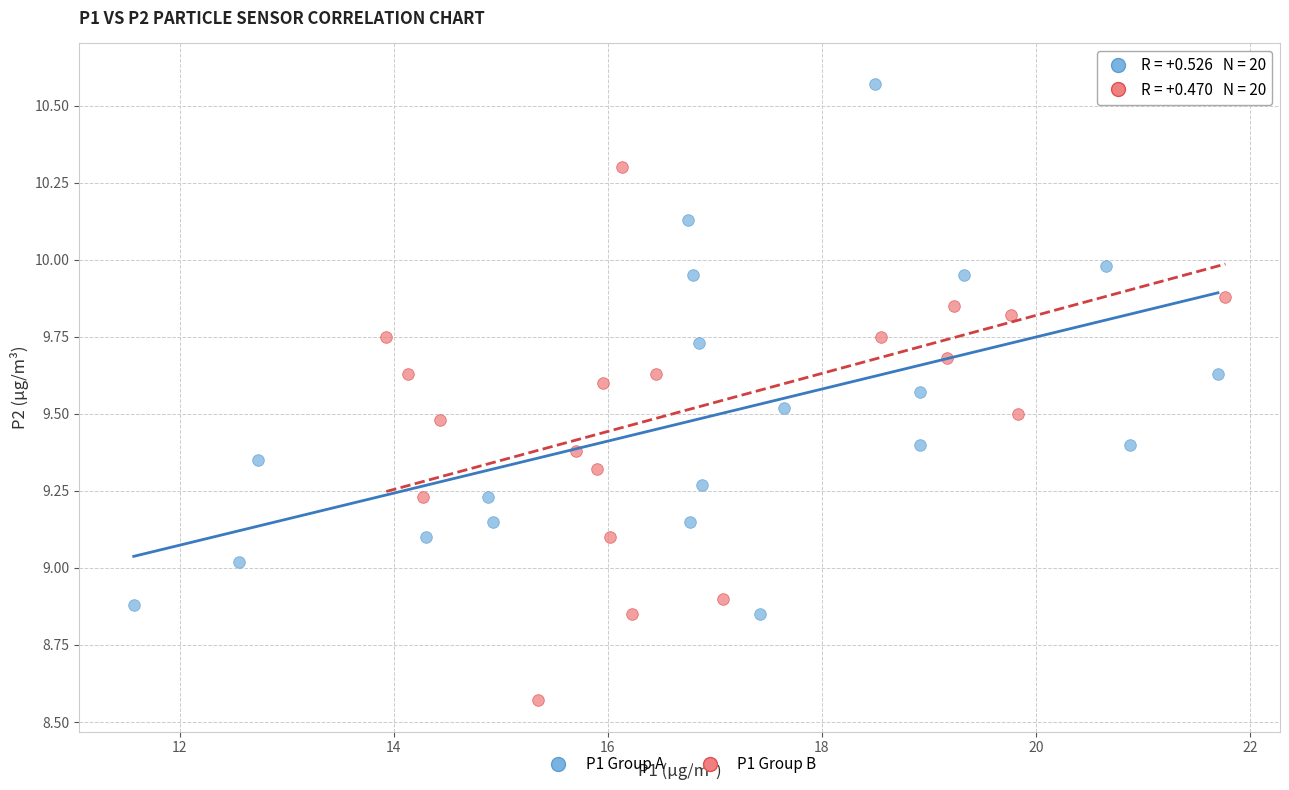

Which series contains the lowest Y value?

P1 Group B